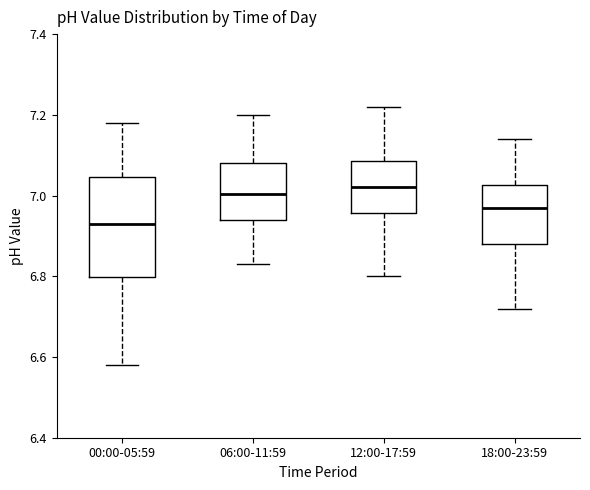

Which box is the tallest, from its lower edge to its upper edge?

00:00-05:59